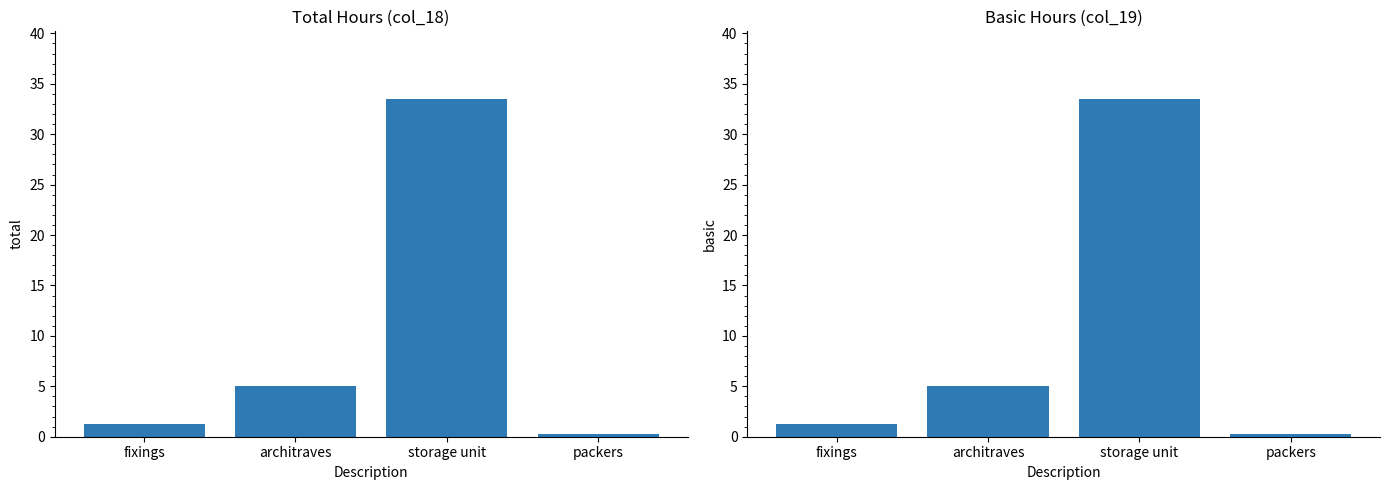

At which category is the sum across all series the highest?

storage unit